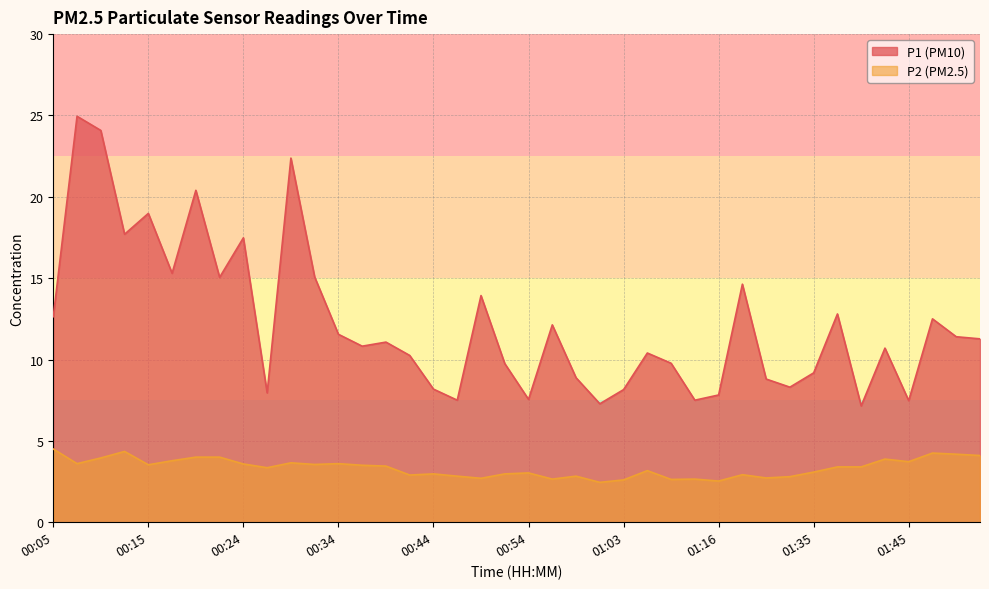

Is it true that P1 equals 12.0 at 00:59?

False